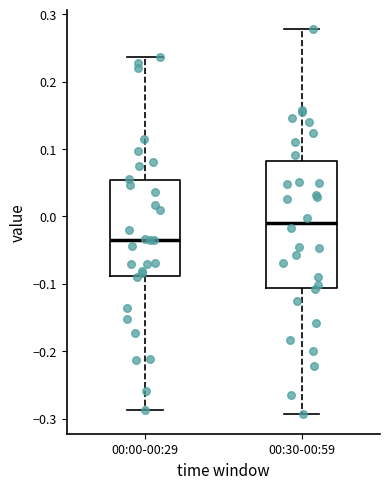

Which box is the tallest, from its lower edge to its upper edge?

00:30-00:59